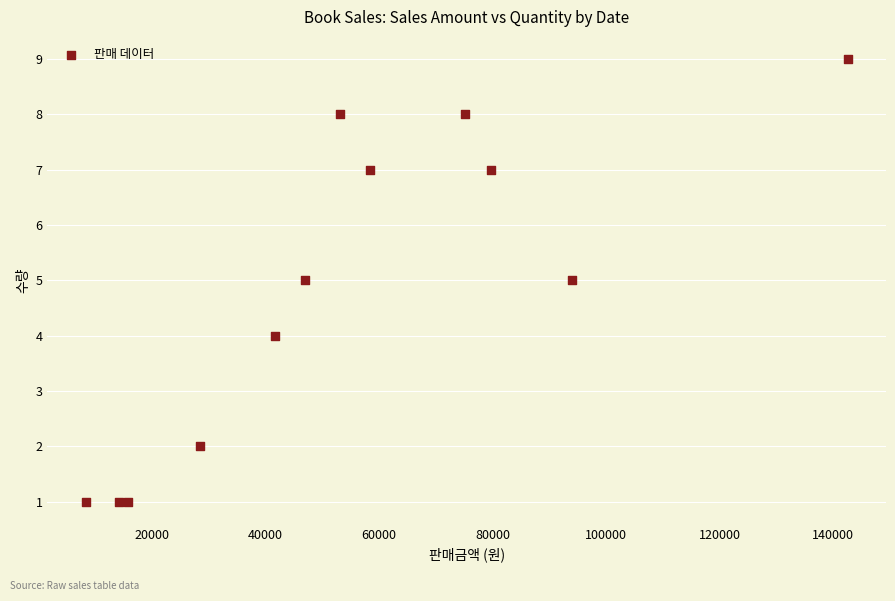

What is the range of X values (max minus min)?

134200